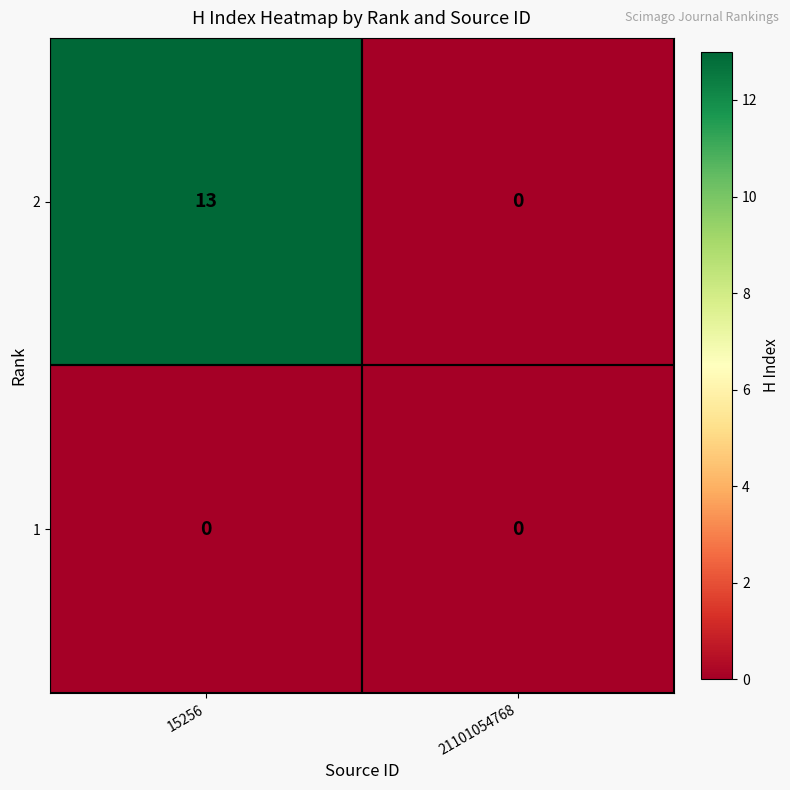

True or false: 2 has a value of 13 at 15256.

True